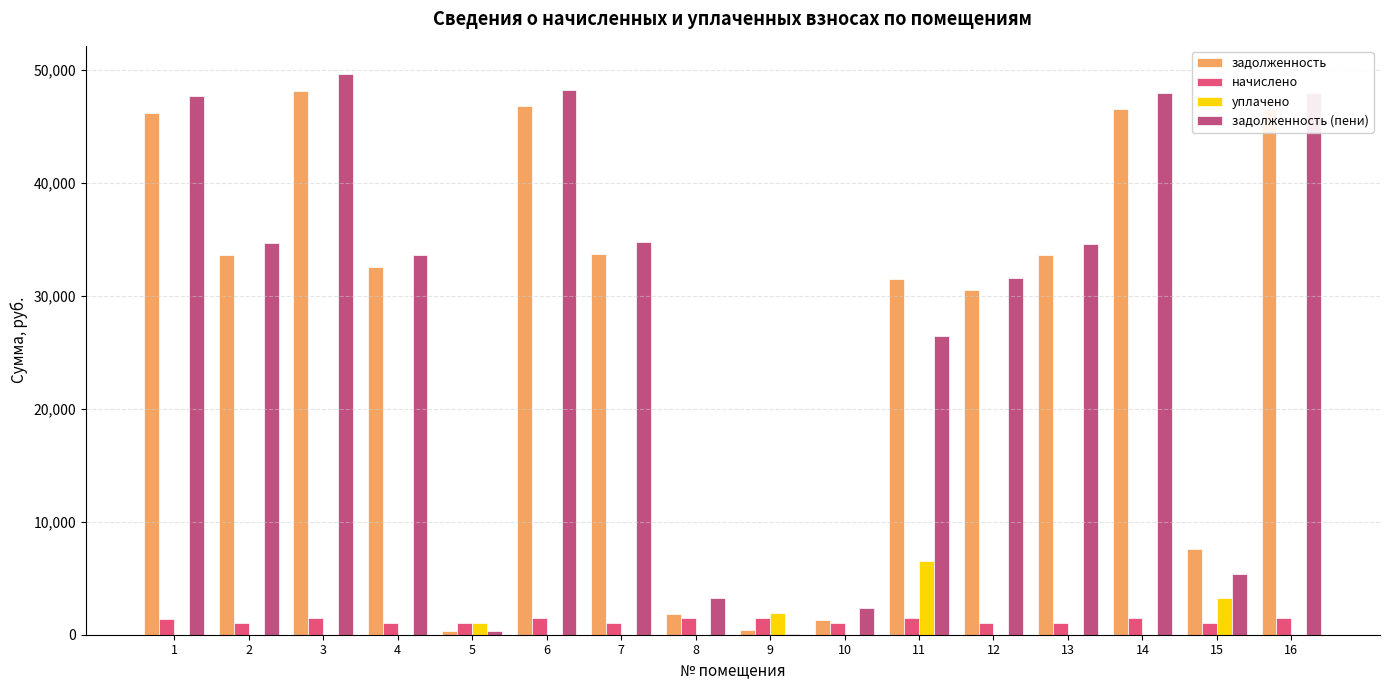

Is the value of уплачено at 1 greater than the value of задолженность at 14?

No